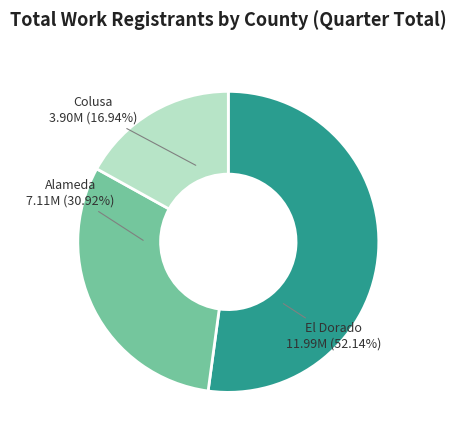

Which category has the smallest portion of the pie?

Colusa